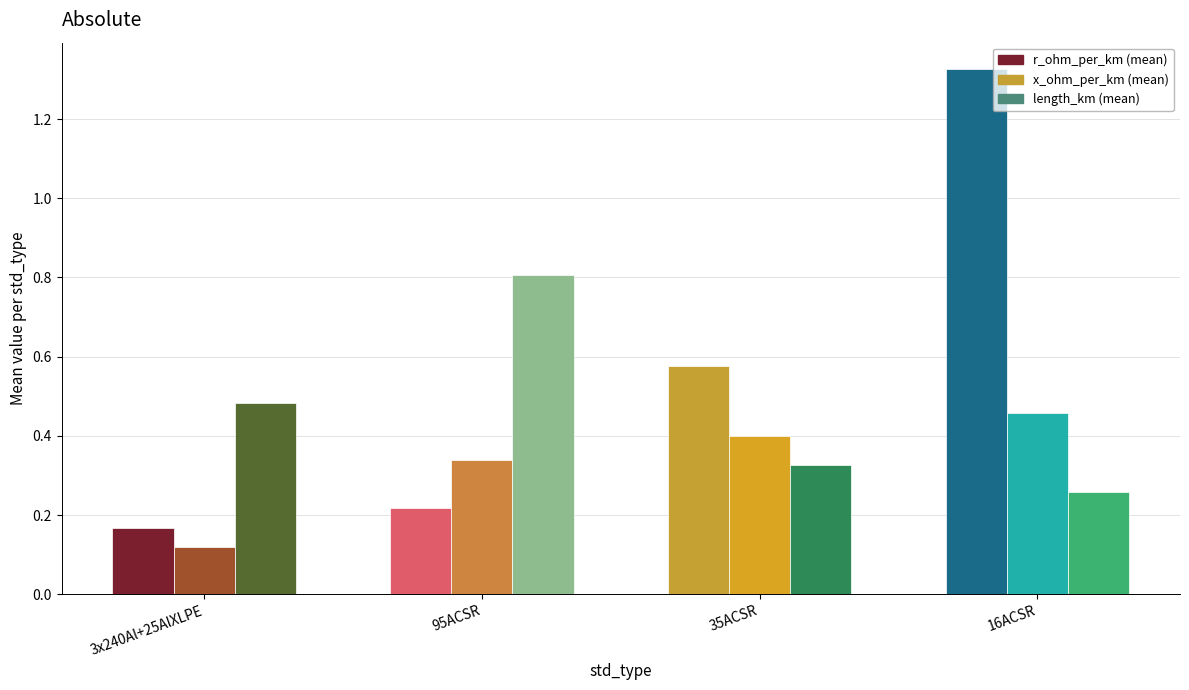

Is the value of x_ohm_per_km (mean) at 35ACSR greater than the value of length_km (mean) at 16ACSR?

Yes